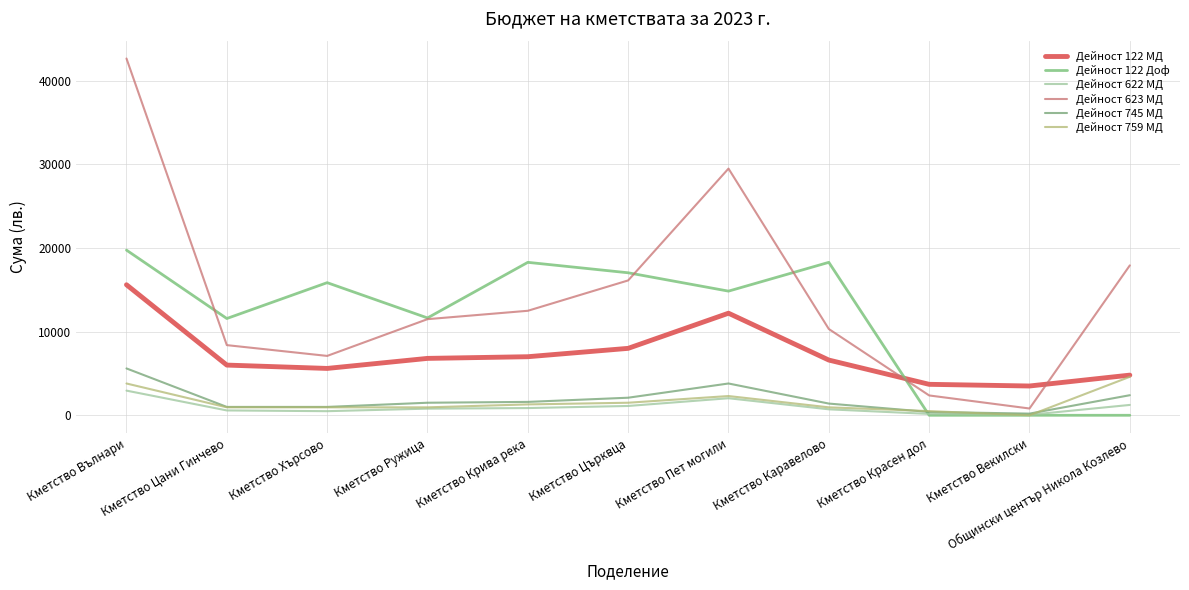

What is the difference between the maximum and minimum values in the Дейност 745 МД series?

5400